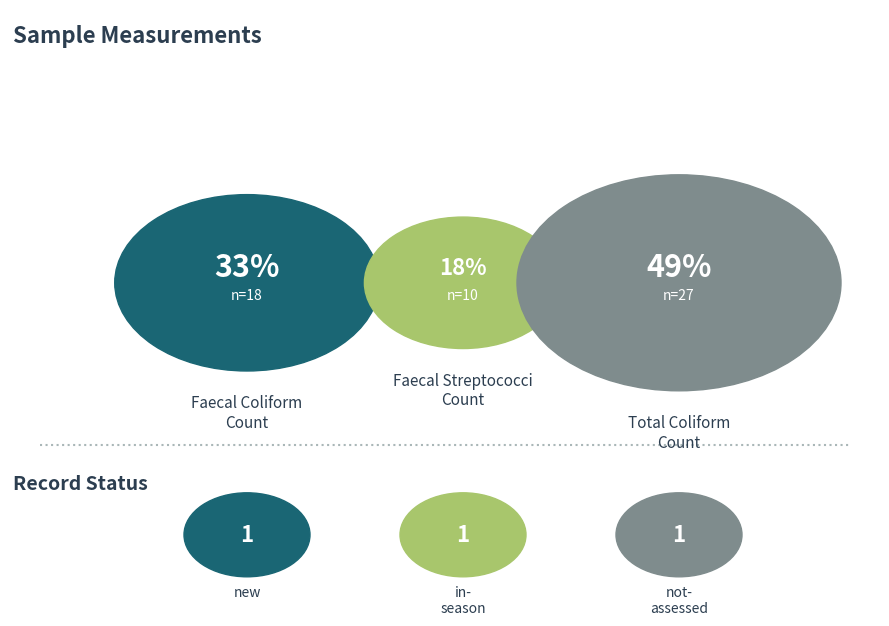

The total coliform count slice represents 1% of the pie. True or false?

False